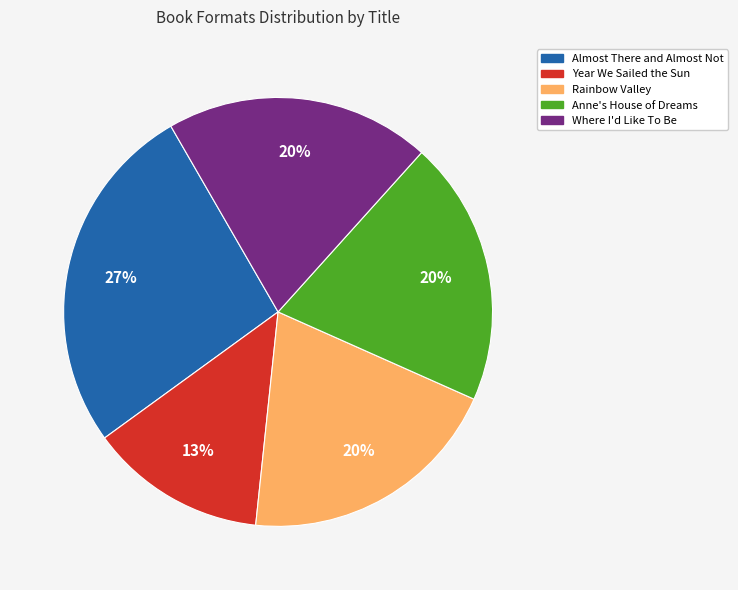

To the nearest percent, what is the difference between the Almost There and Almost Not and Where I'd Like To Be slice percentages?

7%